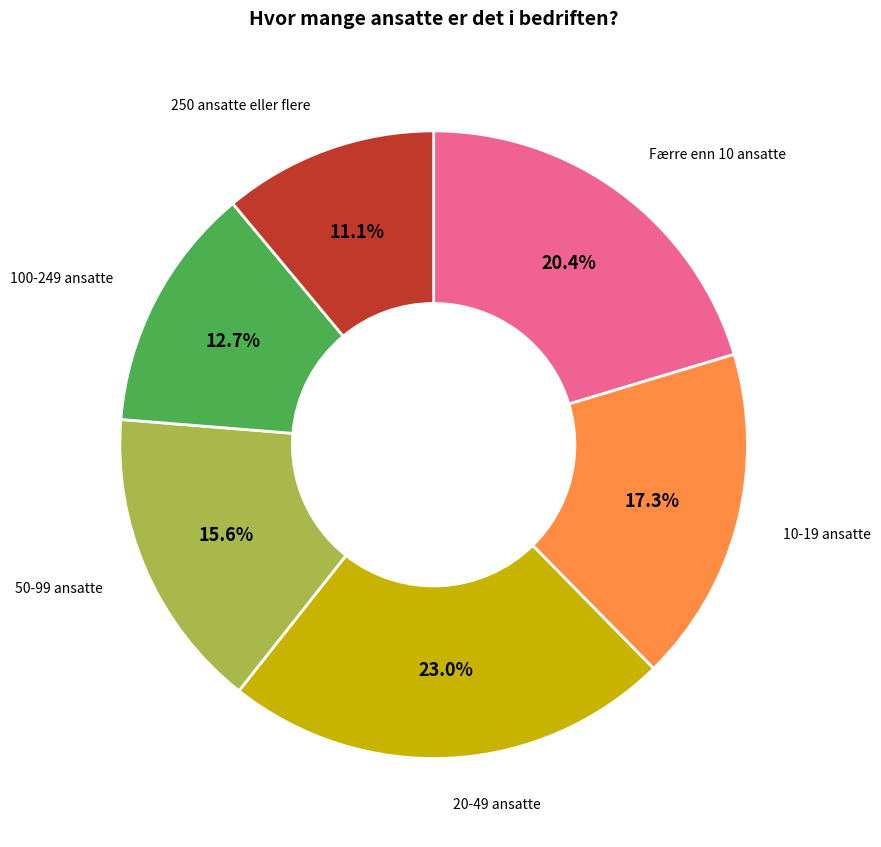

How many slices are in this pie chart?

6